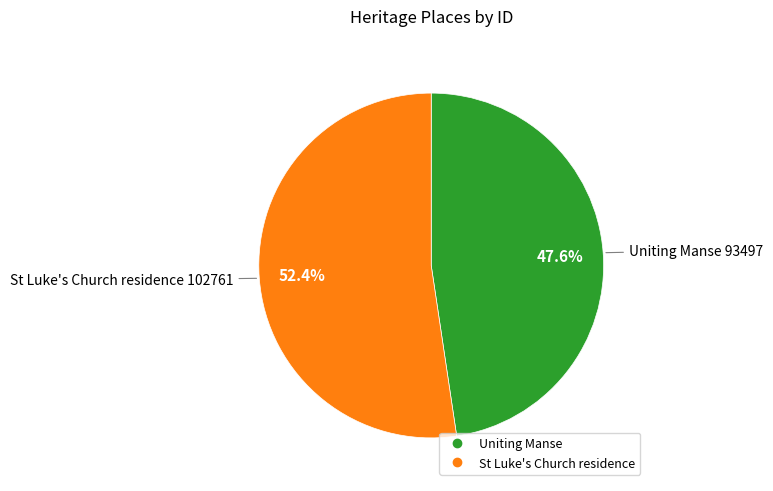

Is it true that St Luke's Church residence is 39% of the pie?

False